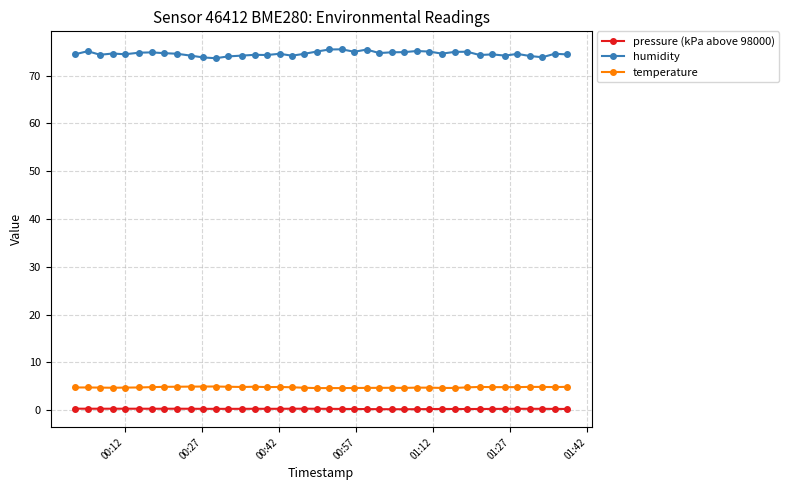

What is the minimum value for temperature?

4.6